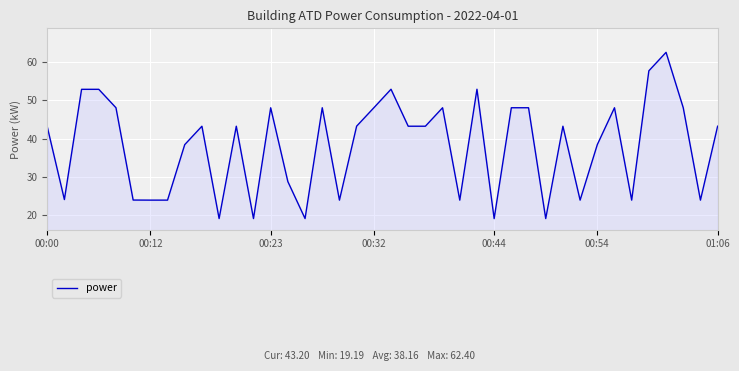

What is the smallest value displayed?

19.2